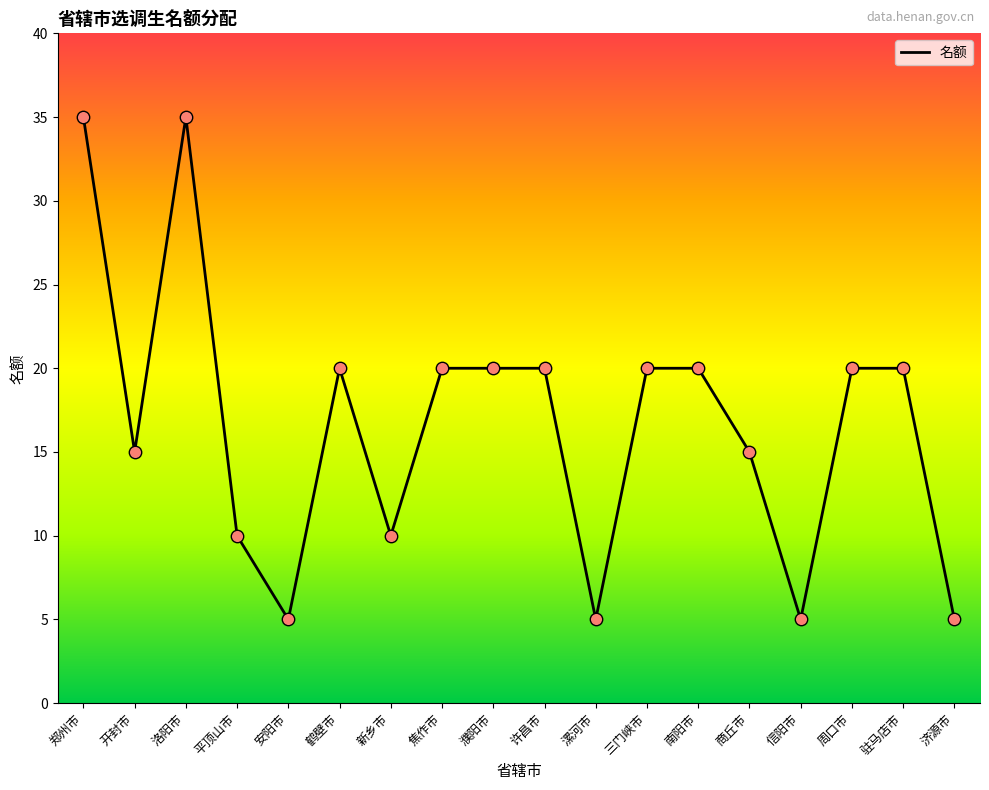

Approximately how many times larger is the value at 周口市 compared to 开封市?

1.3